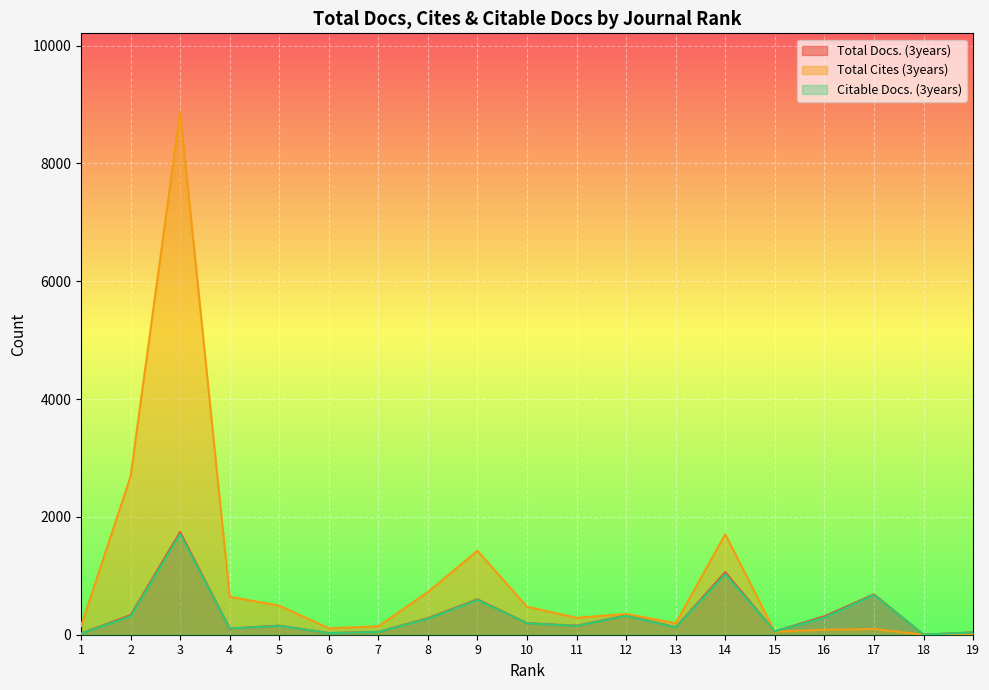

Which category has the lowest value in the Citable Docs. (3years) series?

18